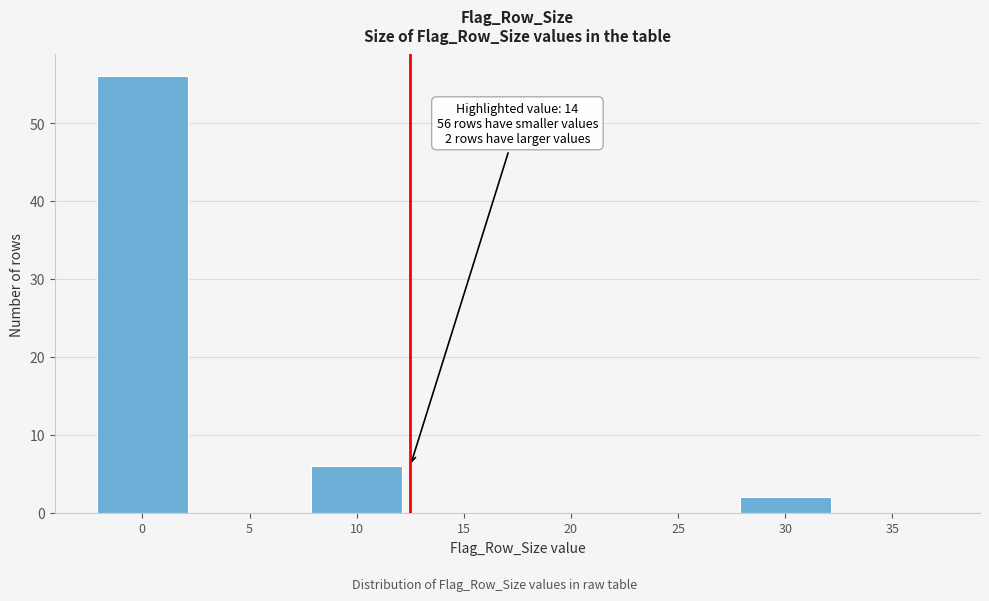

Reading left to right, what are all the values shown in this chart?

0=56	5=0	10=6	15=0	20=0	25=0	30=2	35=0